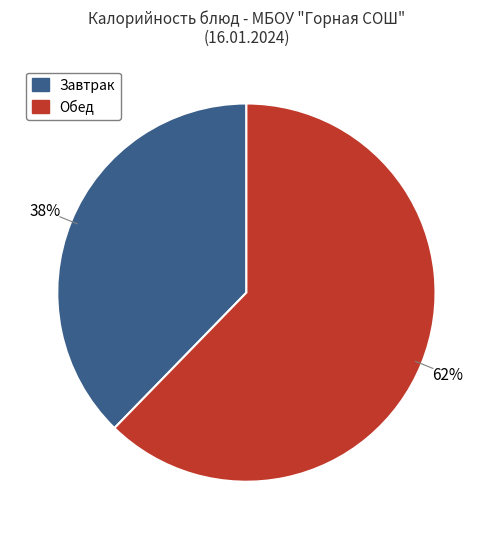

Which slice is the smallest?

Завтрак